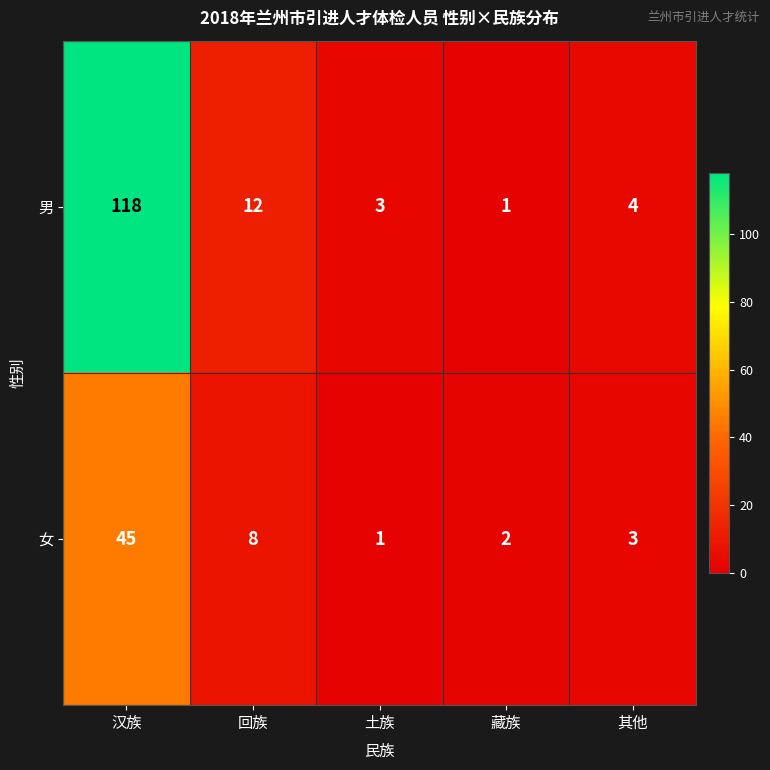

Rank the series by their average value, from highest to lowest.

男, 女